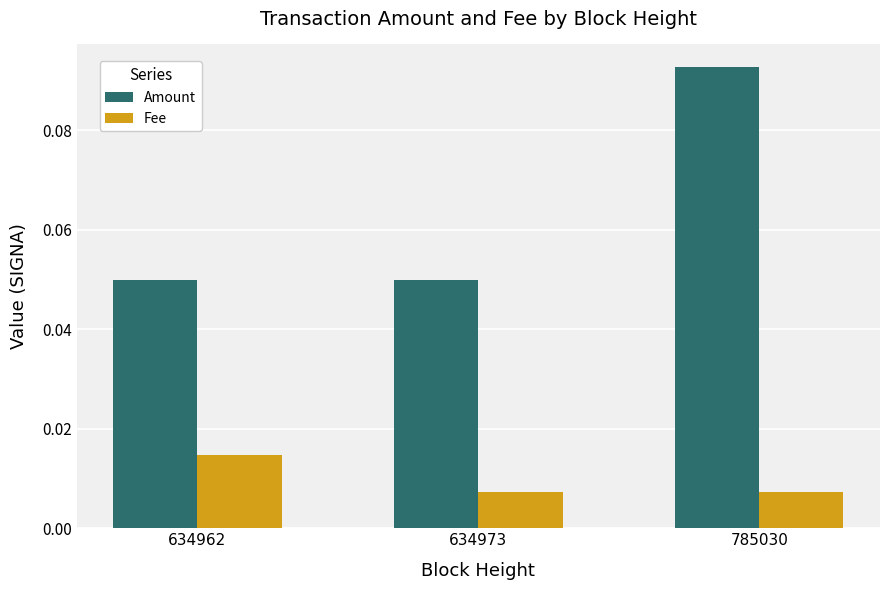

Count the number of data series in this chart.

2